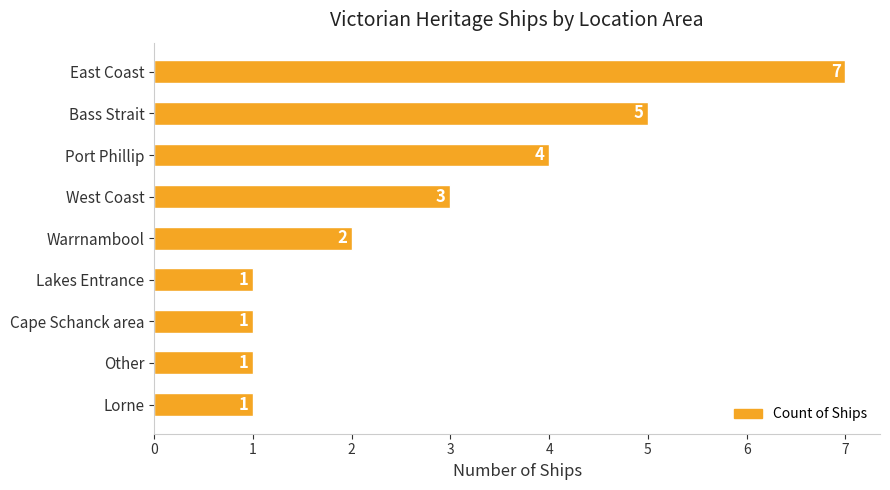

The chart shows a value of 2 at Cape Schanck area. True or false?

False